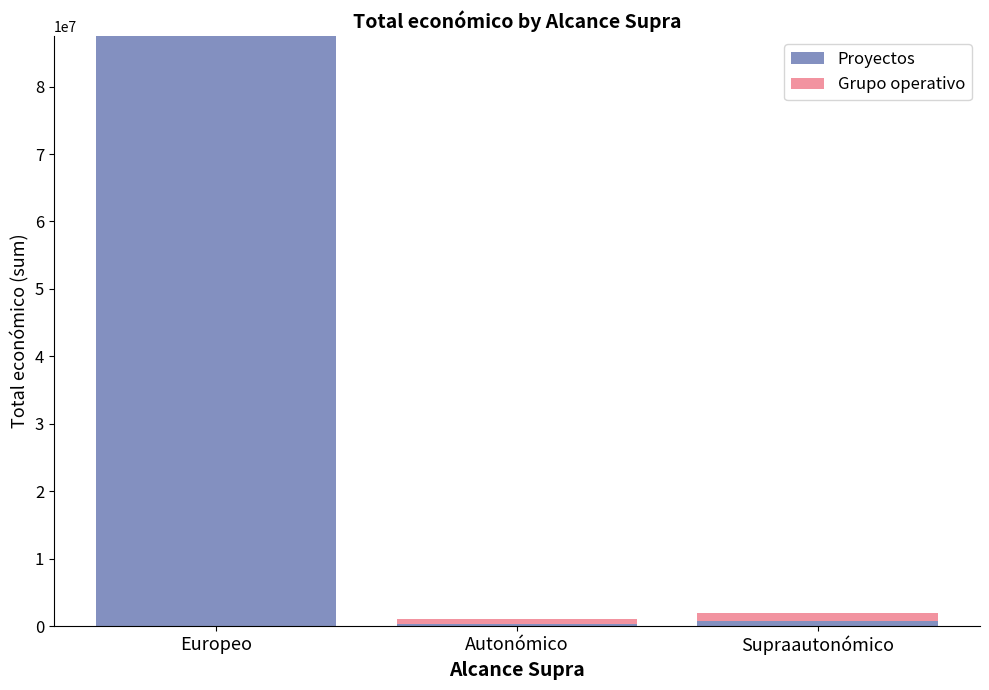

Reading left to right, list the values for the Proyectos series.

Europeo=87500243	Autonómico=300000	Supraautonómico=808430